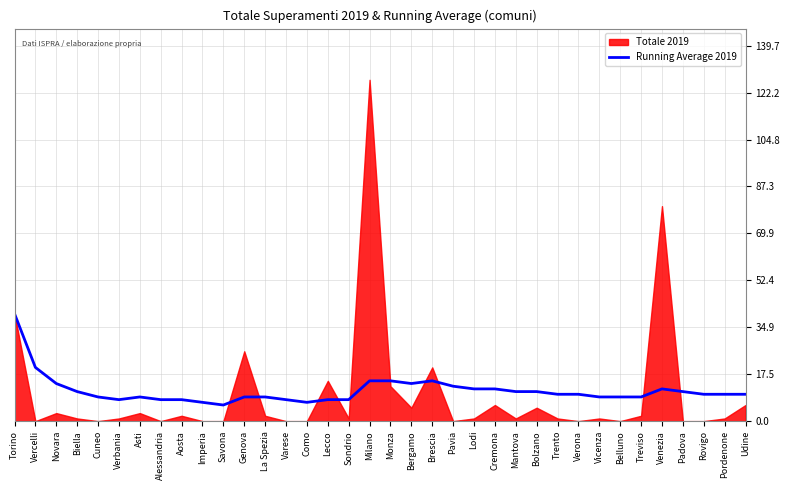

What is the minimum value for Running Average 2019?

6